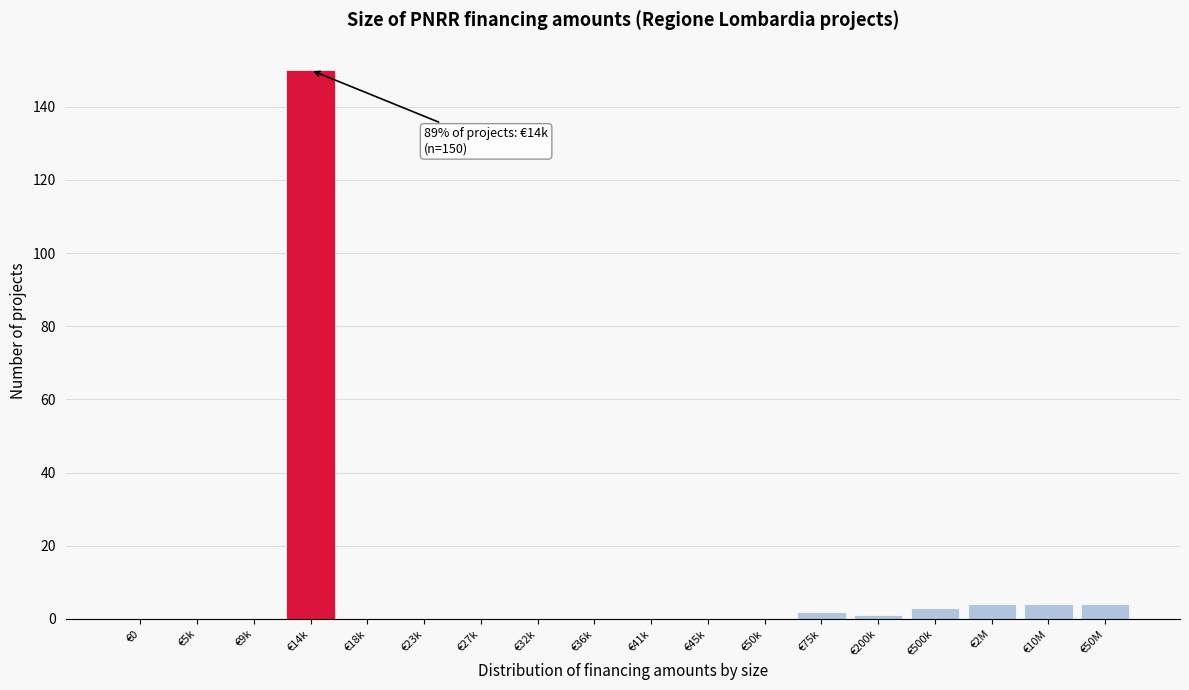

Reading left to right, extract all data points from this chart.

€0=0	€5k=0	€9k=0	€14k=150	€18k=0	€23k=0	€27k=0	€32k=0	€36k=0	€41k=0	€45k=0	€50k=0	€75k=2	€200k=1	€500k=3	€2M=4	€10M=4	€50M=4